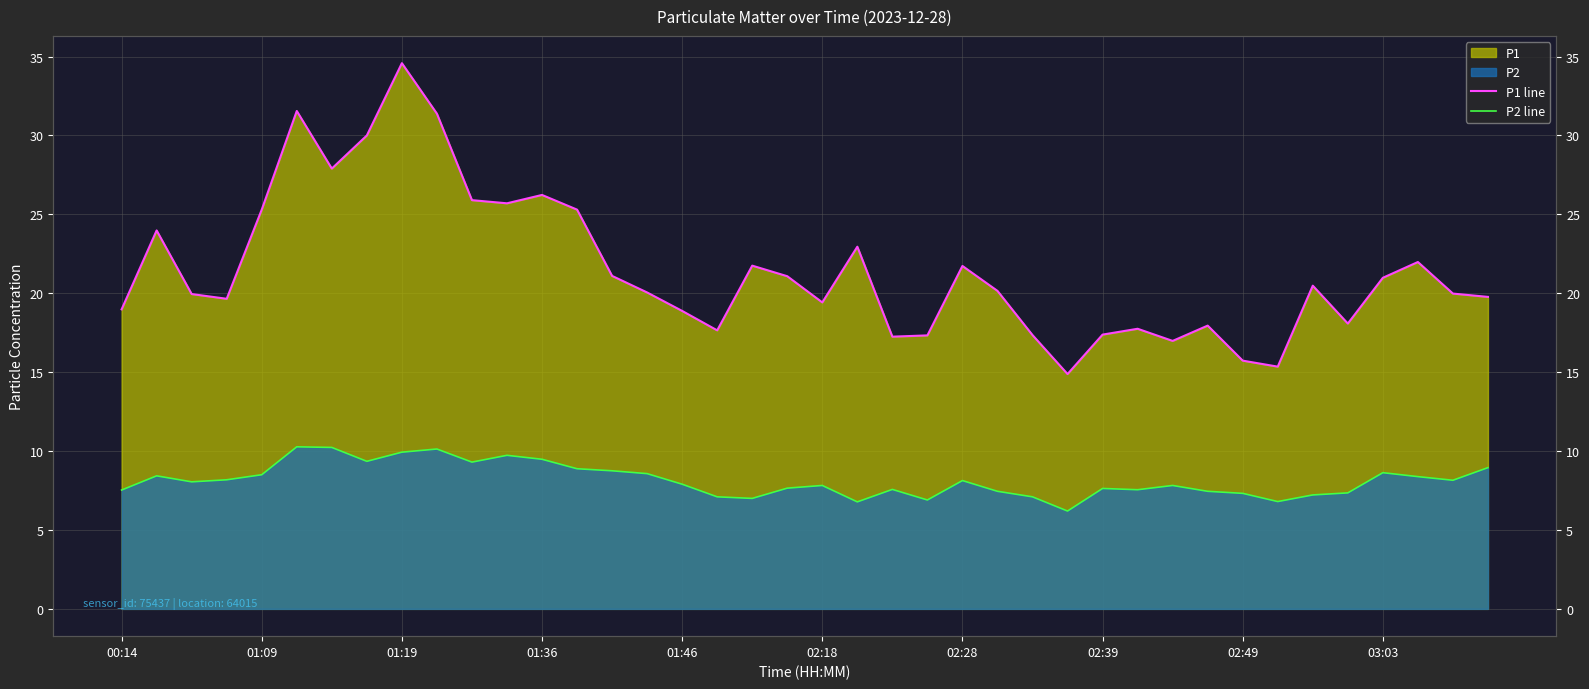

How many distinct data groups are displayed?

2